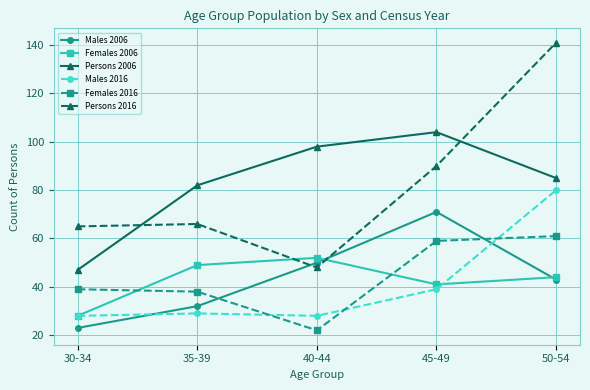

At which category is the sum across all series the highest?

50-54